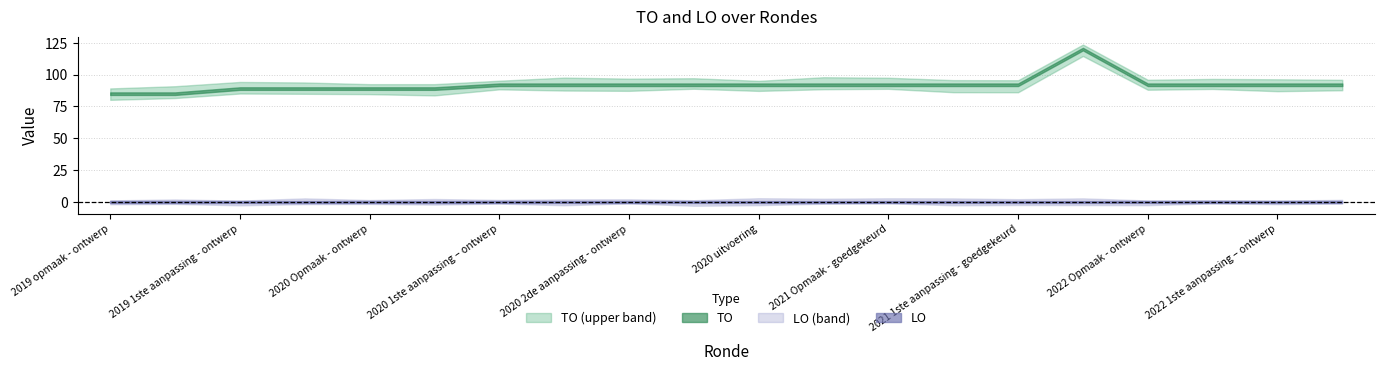

Where is TO nearest to the value 102?

2020 1ste aanpassing – ontwerp